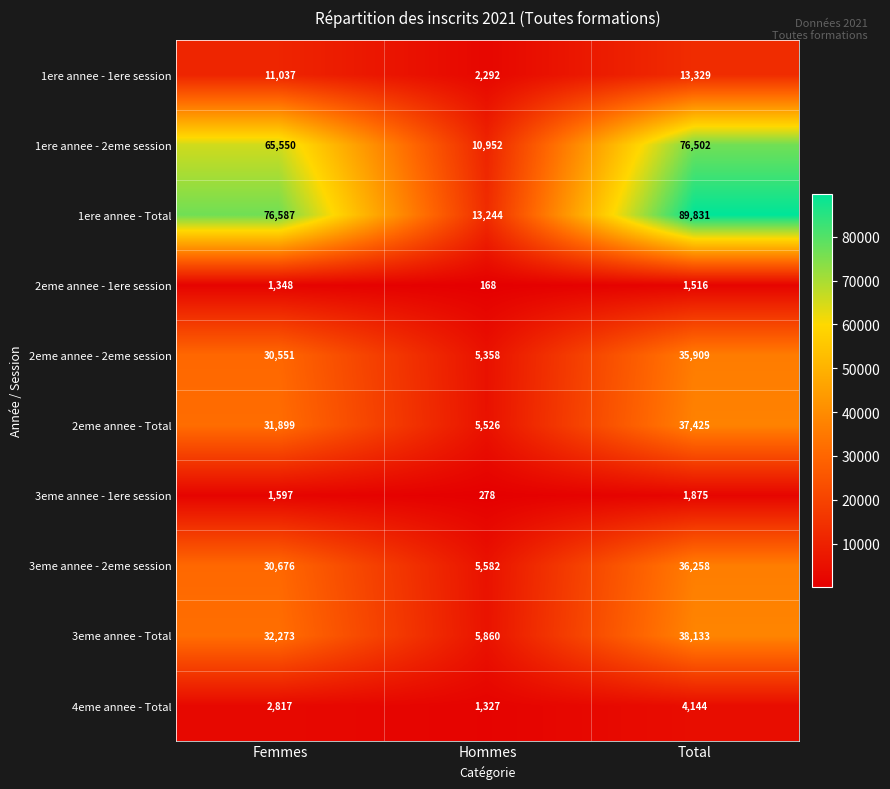

Is it true that 3eme annee - 1ere session equals 101 at Hommes?

False